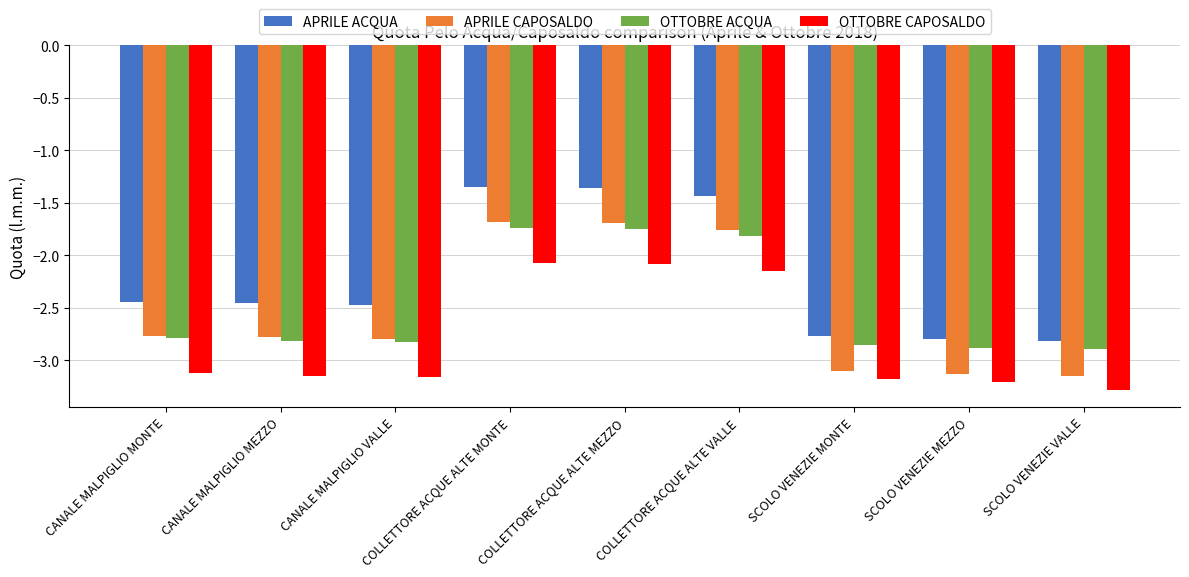

What is the difference between the maximum and minimum values in the OTTOBRE CAPOSALDO series?

1.2